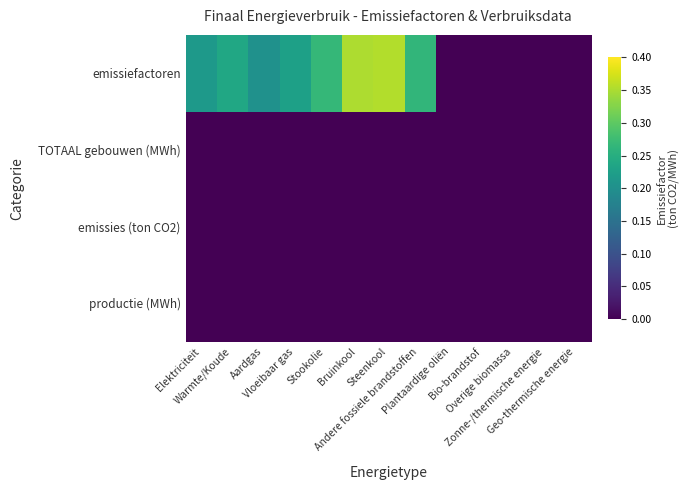

At which category does the chart reach its peak across all series?

Steenkool